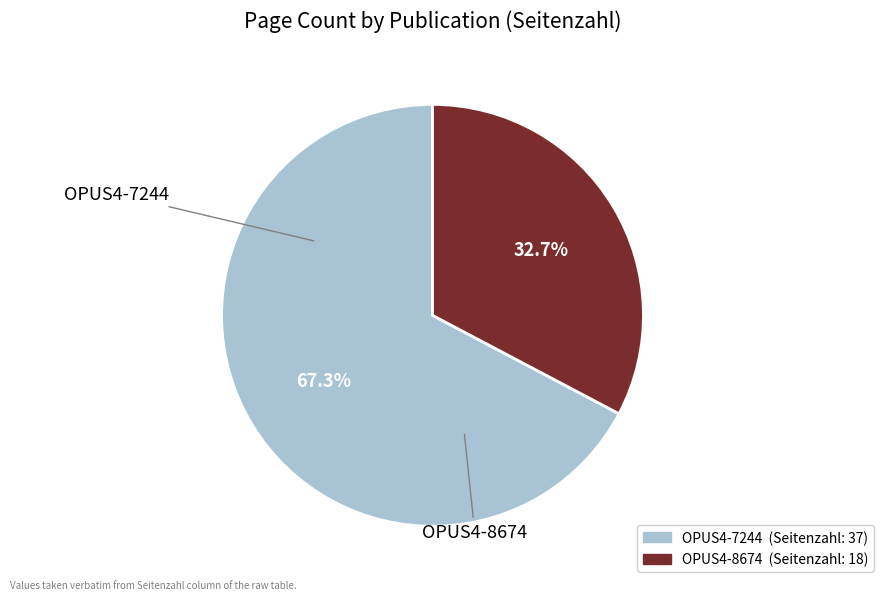

What is the smallest slice in the pie chart?

OPUS4-8674